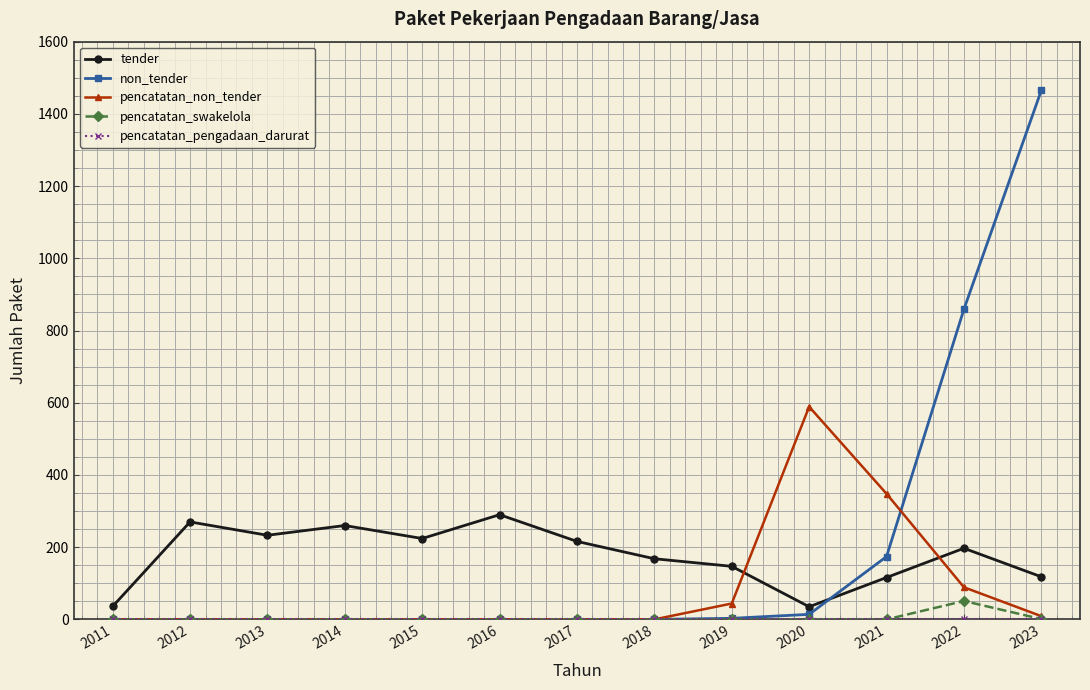

At how many categories does at least one series exceed 72?

12